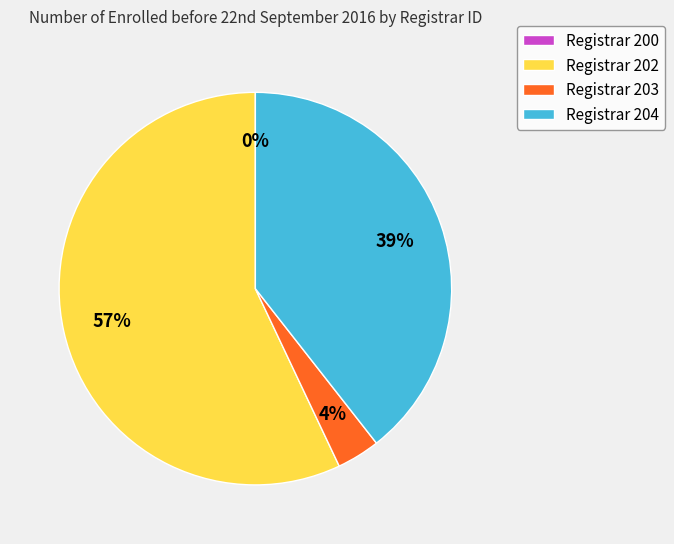

Which slice represents more than half of the pie?

Registrar 202